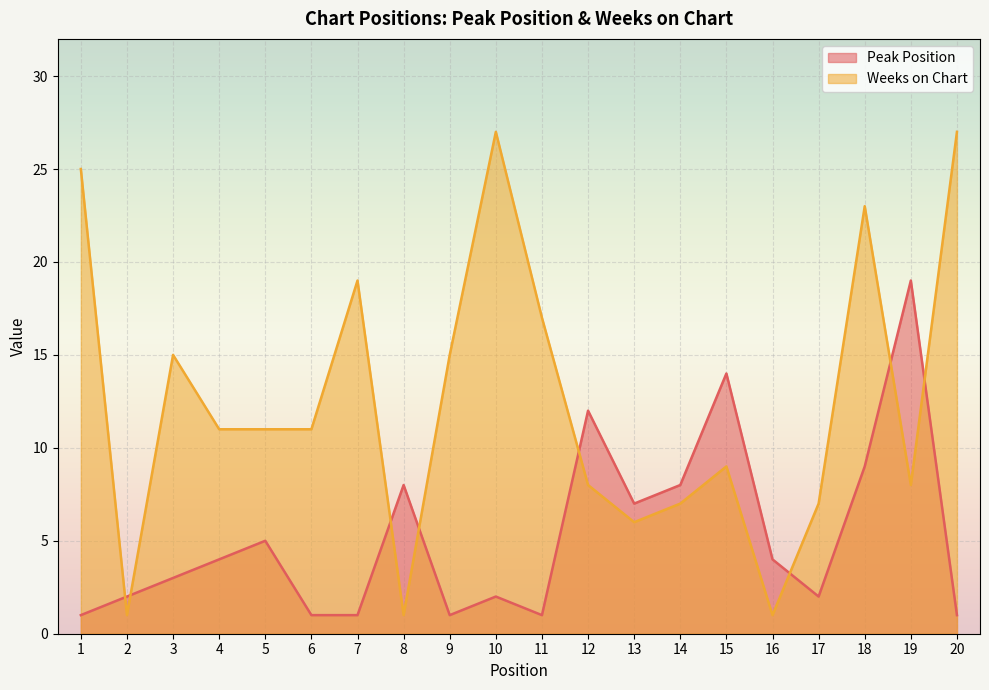

At which category does Peak Position reach its first local peak?

5